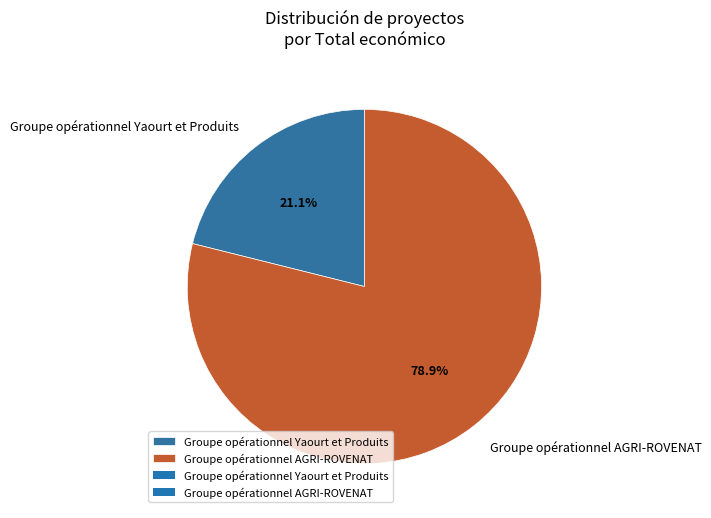

The Groupe opérationnel AGRI-ROVENAT slice represents 79% of the pie. True or false?

True